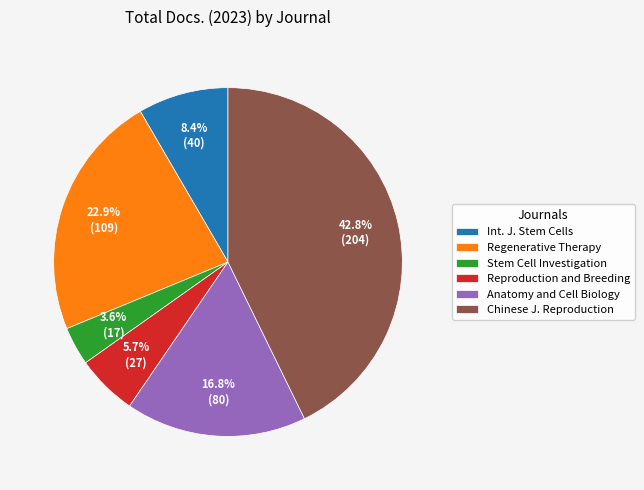

Does Regenerative Therapy represent more than half of the total?

No